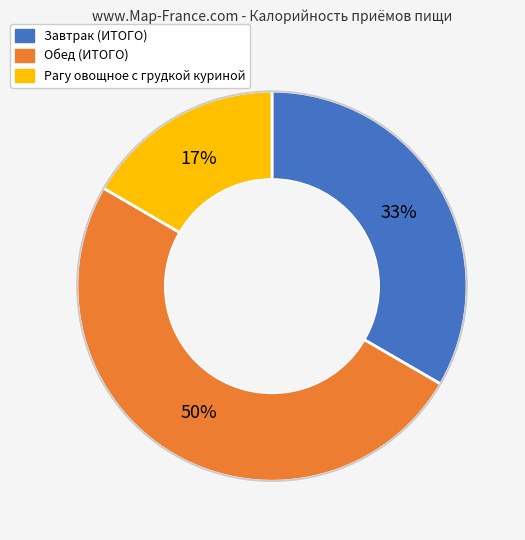

How many slices are in this pie chart?

3